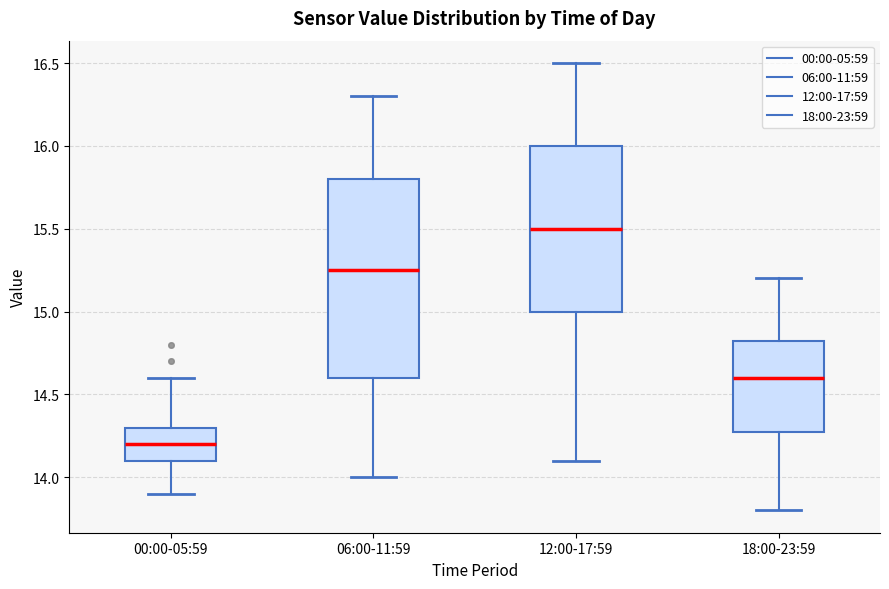

Reading left to right, transcribe this box plot: for each box, give where its median line is, the range the box spans, and where its two whiskers end, as read against the y-axis. The values are not printed on the chart, so give them approximately, as read against the axis.

00:00-05:59: median 14.20, box 14.10 to 14.30, whiskers 13.90 to 14.60
06:00-11:59: median 15.25, box 14.60 to 15.80, whiskers 14.00 to 16.30
12:00-17:59: median 15.50, box 15.00 to 16.00, whiskers 14.10 to 16.50
18:00-23:59: median 14.60, box 14.30 to 14.85, whiskers 13.80 to 15.20